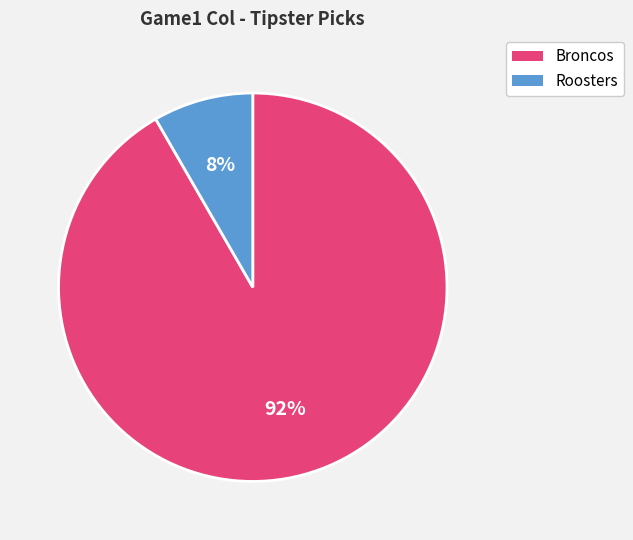

Do Roosters and Broncos together represent more than half of the pie?

Yes